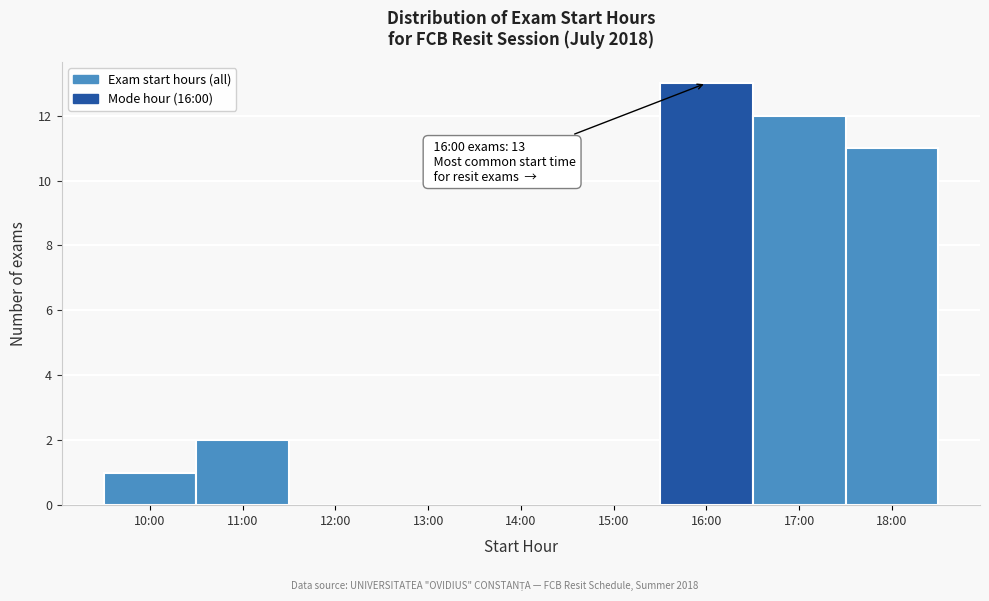

Reading left to right, what are all the values shown in this chart?

10:00=1	11:00=2	12:00=0	13:00=0	14:00=0	15:00=0	16:00=13	17:00=12	18:00=11